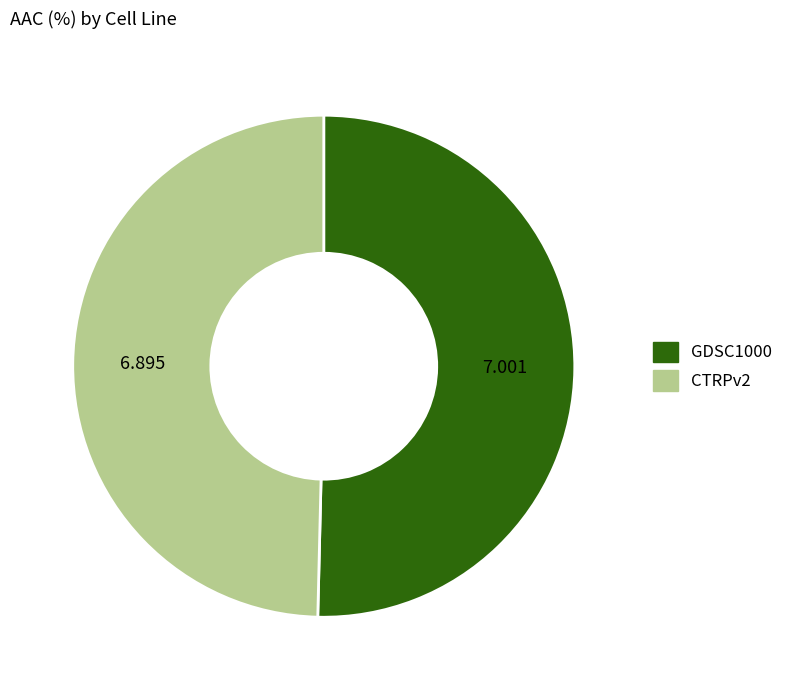

How many slices are in this pie chart?

2